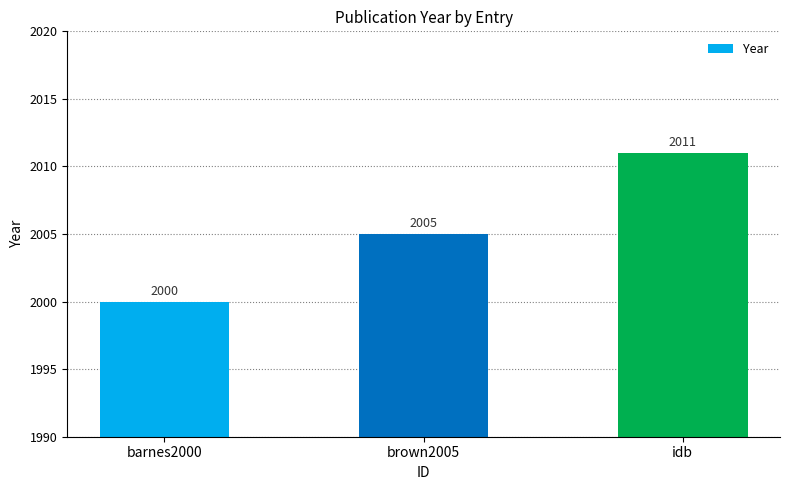

What is the difference between the maximum and second lowest values?

6